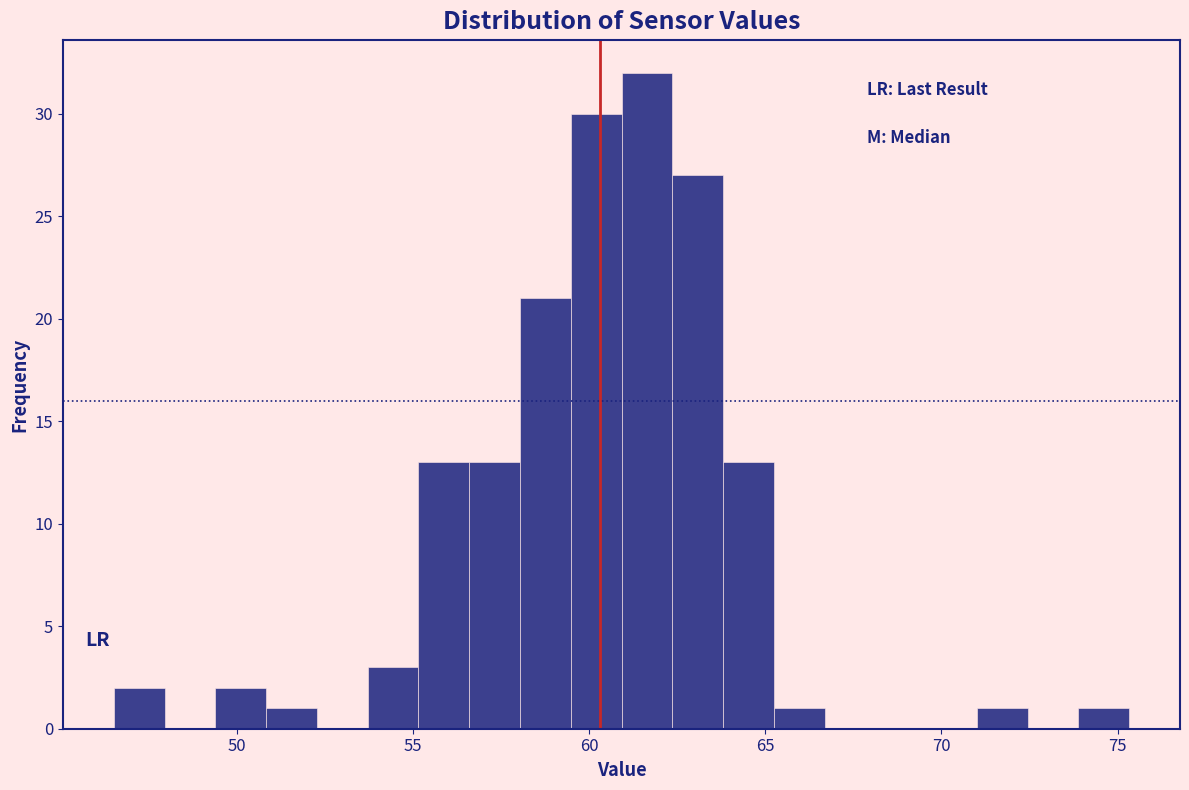

Around what value on the x-axis is the tallest bar? Give the approximate position of its centre, as read against the axis.

61.5